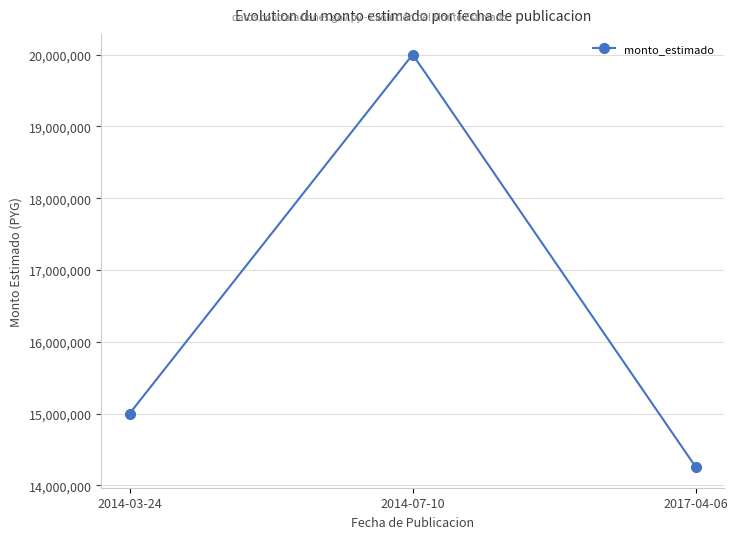

Reading left to right, what are all the values shown in this chart?

15000000	20000000	14255000